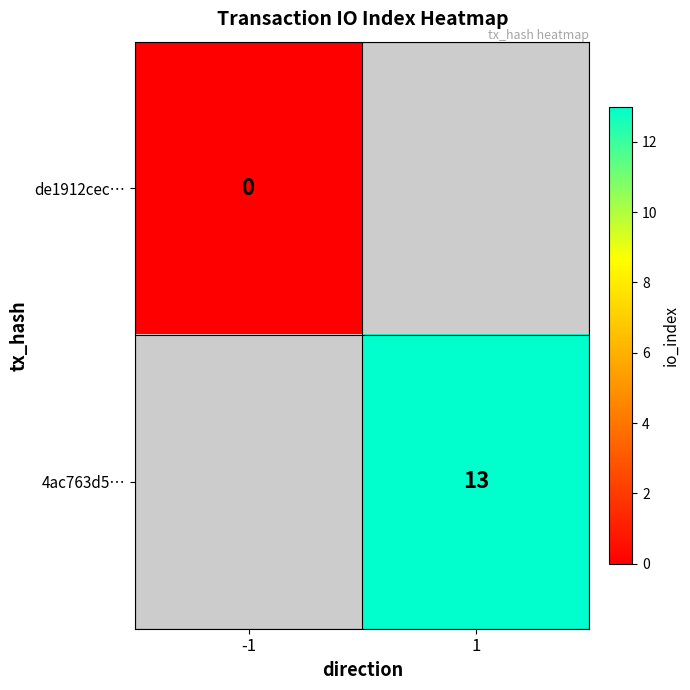

The 4ac763d5… series shows 3 at 1. True or false?

False